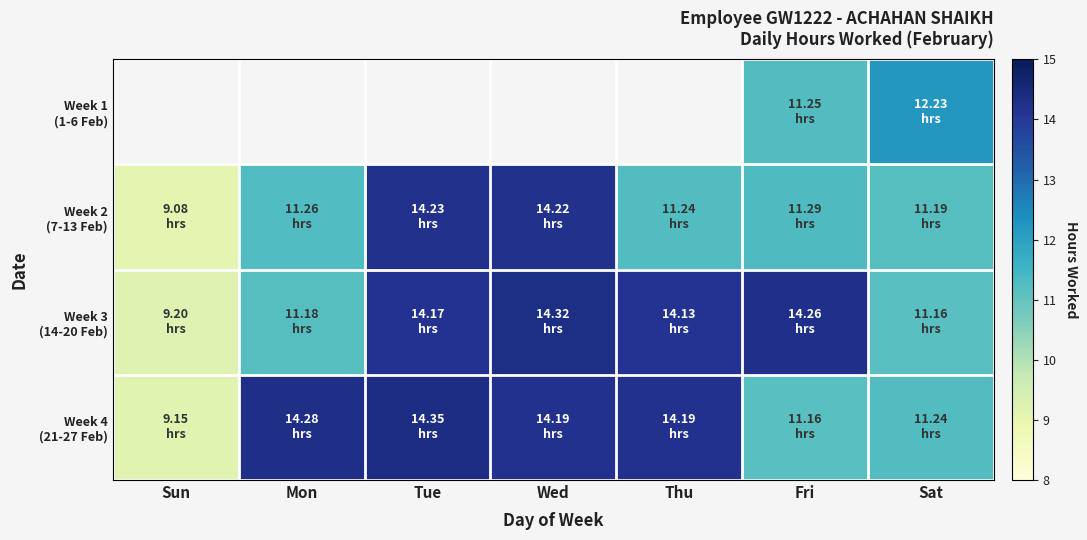

Which label corresponds to the largest value in the chart?

Tue